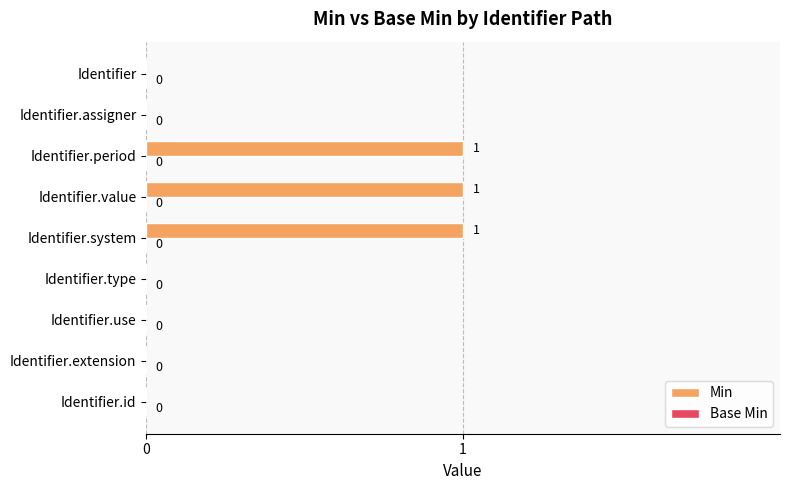

How many values are between 0 and 1?

9